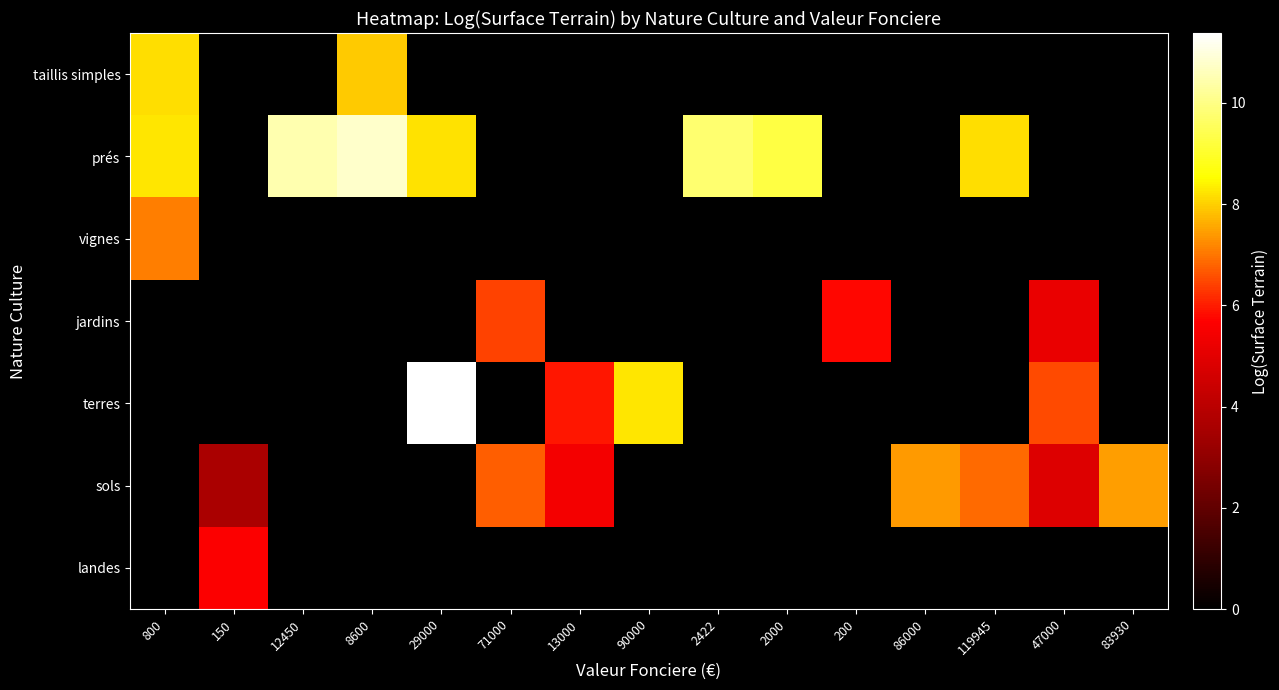

What is the difference between the highest and lowest values at 119945?

8.1